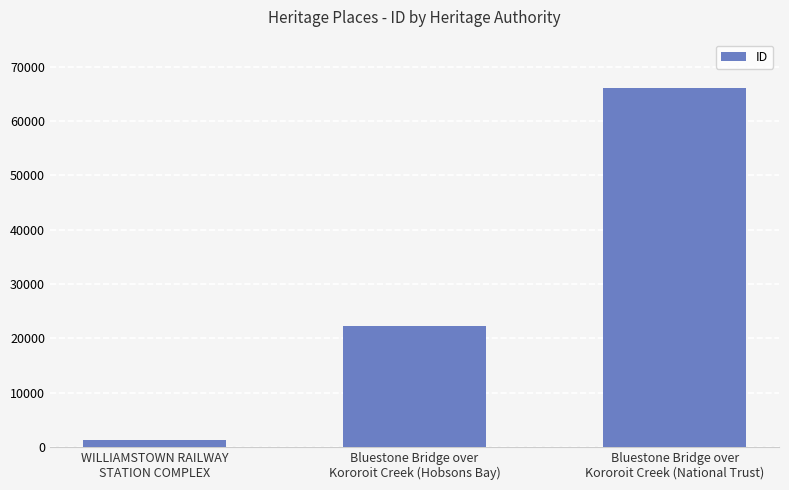

True or false: the data shows 22239 at Bluestone Bridge over
Kororoit Creek (Hobsons Bay).

True